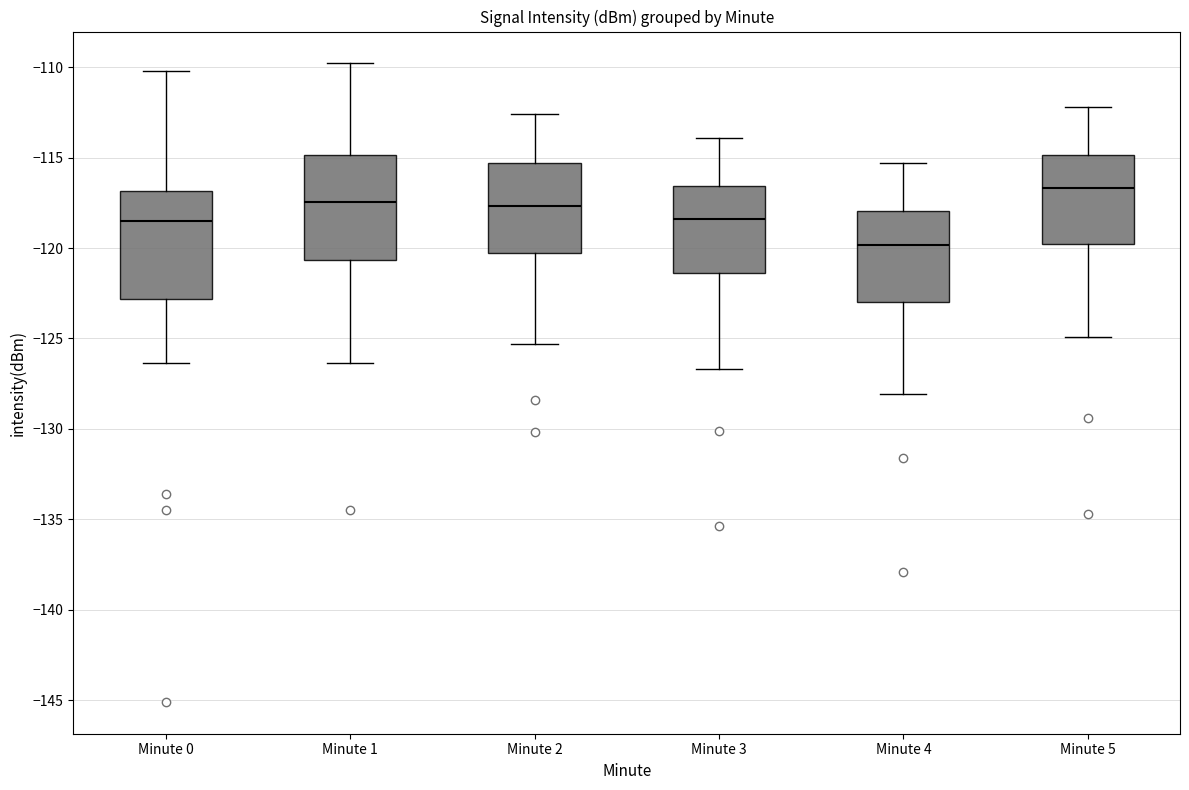

Which box's median line is the lowest?

Minute 4